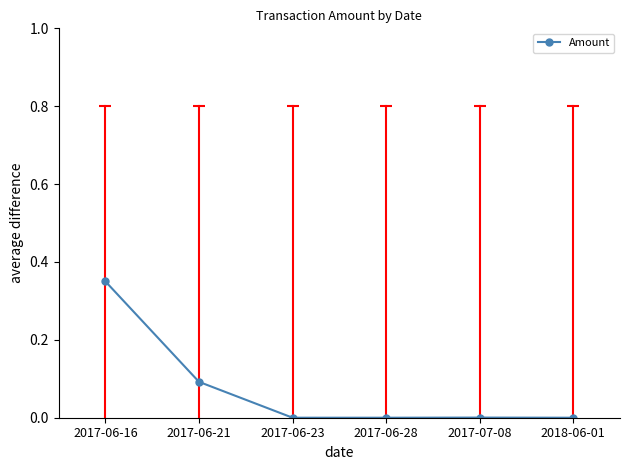

How many data points does each series have?

6